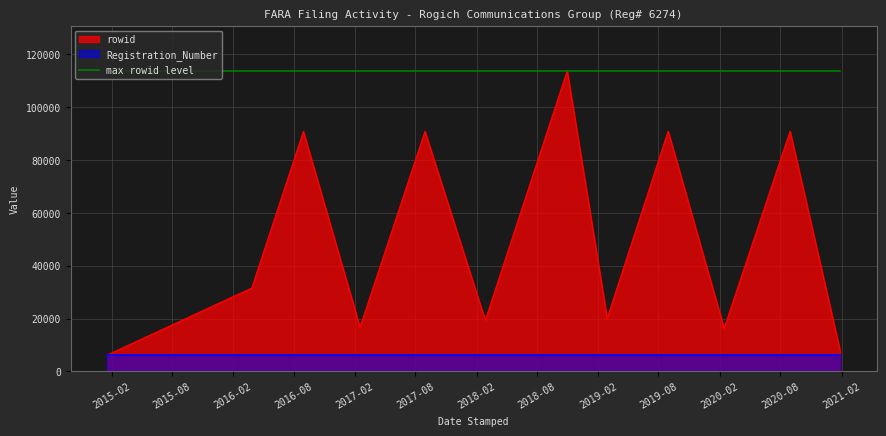

True or false: Registration_Number and rowid cross at least once.

True